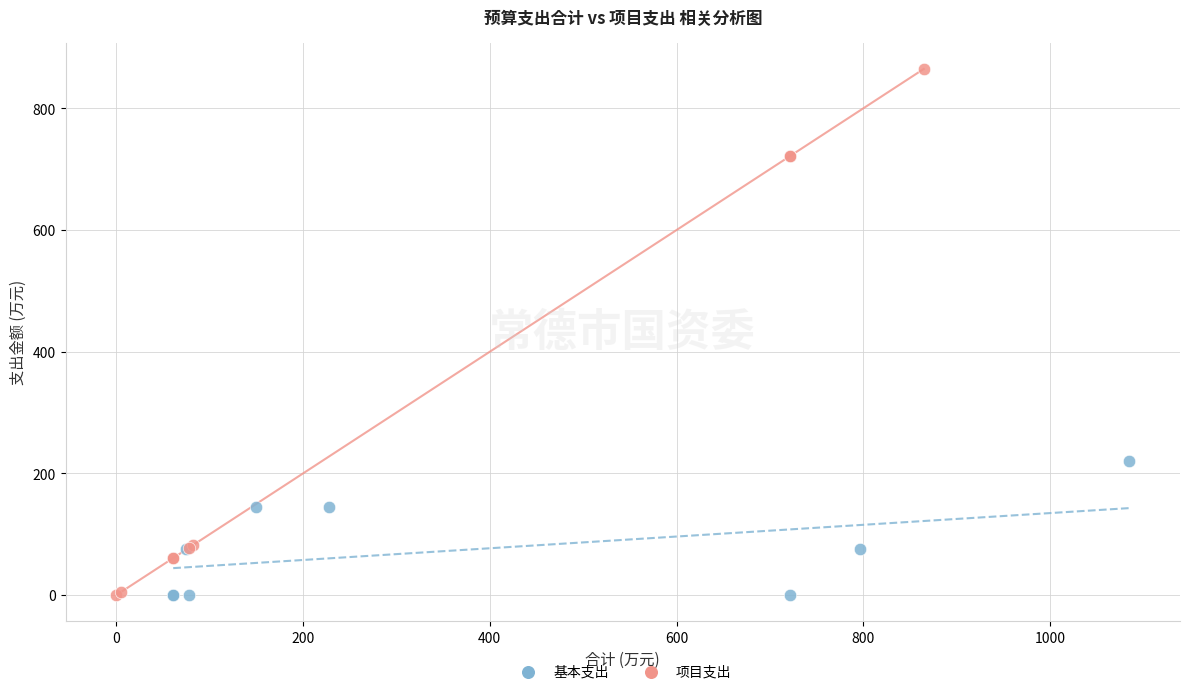

What are all the series names shown in the legend?

基本支出, 项目支出